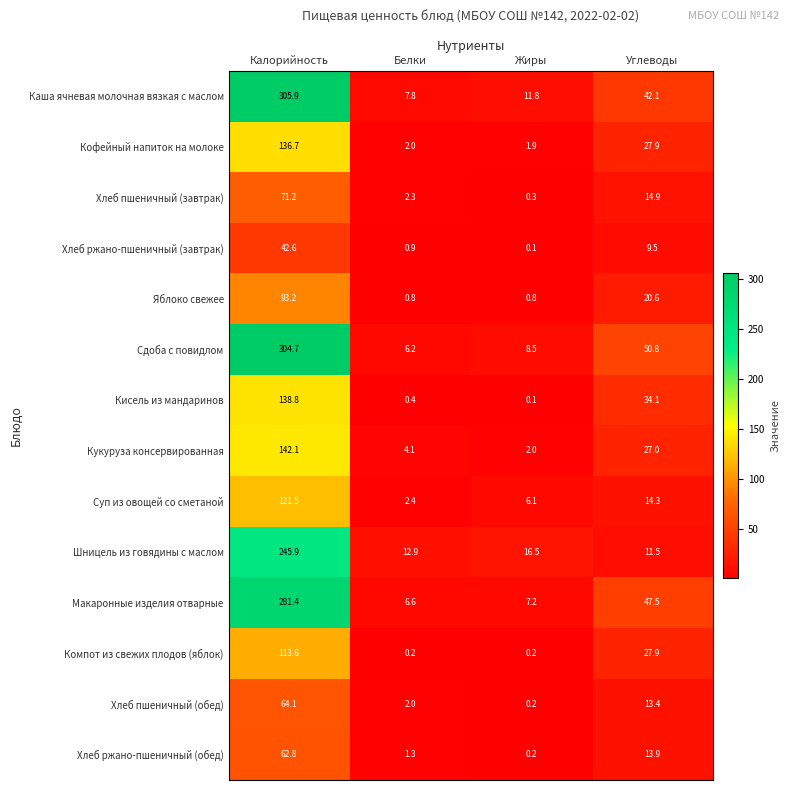

At which category does the chart reach its minimum across all series?

Жиры